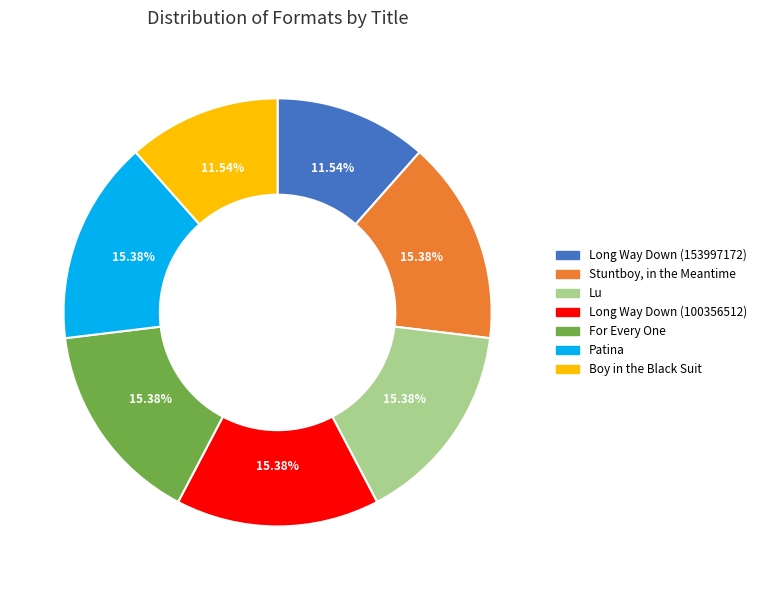

Is there a majority slice in this chart?

No